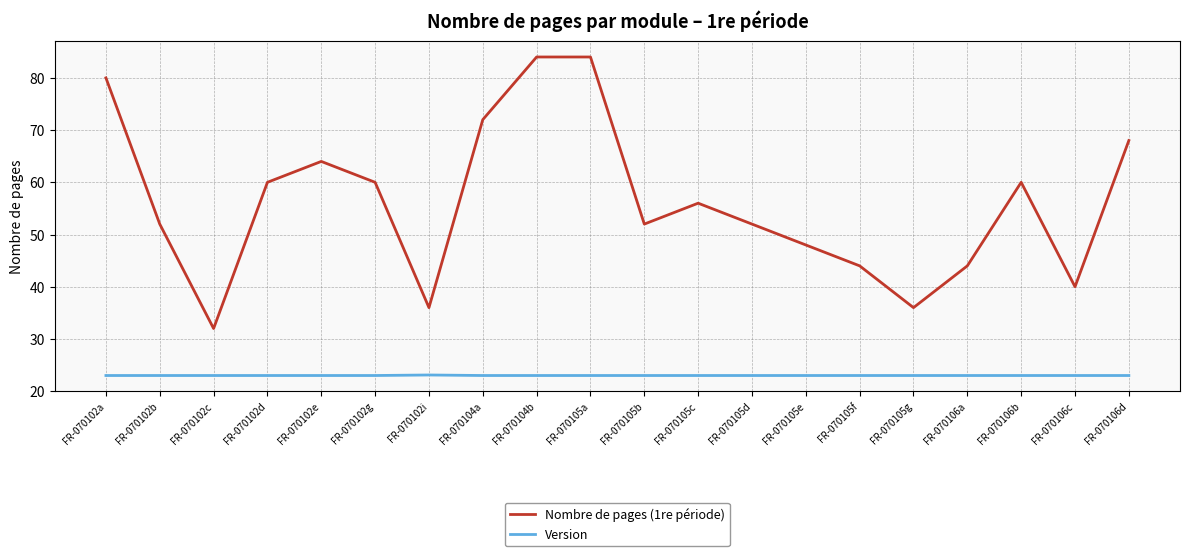

What are all the series names shown in the legend?

Nombre de pages (1re période), Version